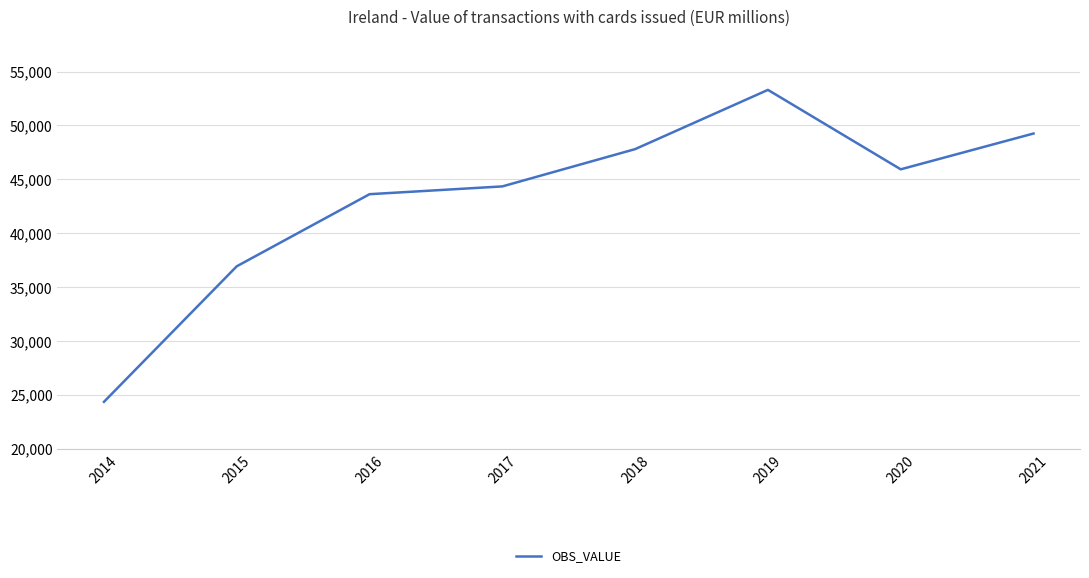

Reading left to right, what are all the values shown in this chart?

24346.8	36926.2	43618.7	44340.7	47801.5	53299.2	45926.5	49249.9